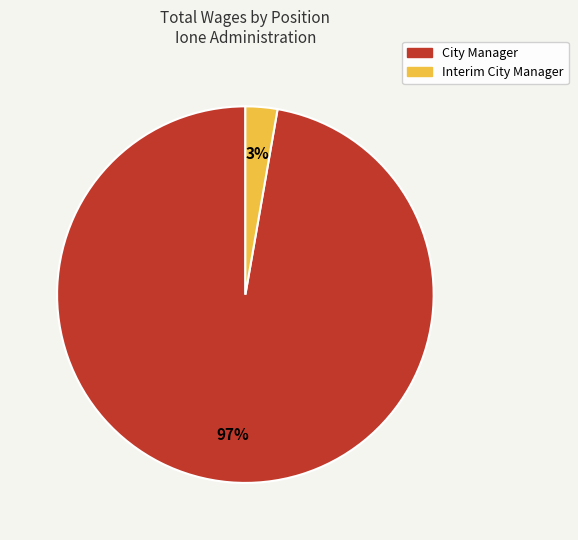

Do Interim City Manager and City Manager together represent more than half of the pie?

Yes